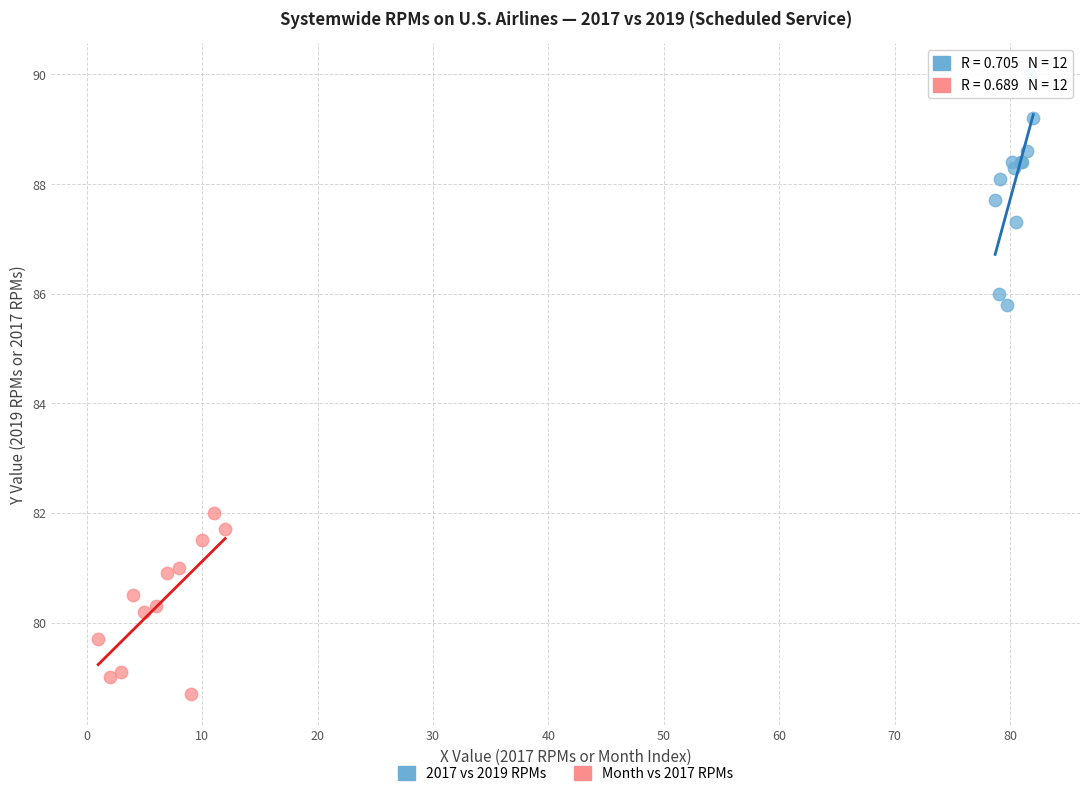

Which series has the largest Y range (max minus min)?

2017 vs 2019 RPMs